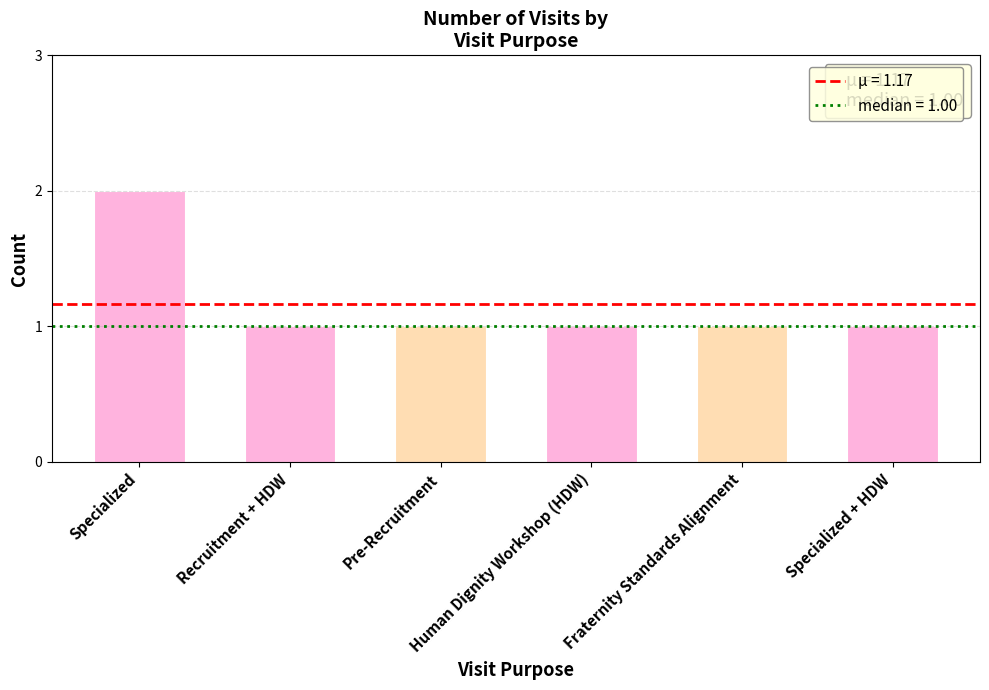

What position from the left is Specialized + HDW?

6